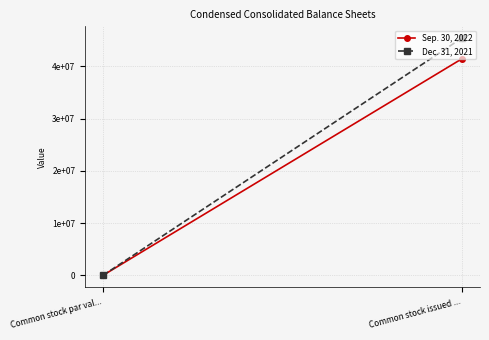

What is the difference between the Dec. 31, 2021 values at Common stock par val... and Common stock issued ...?

45397260.0